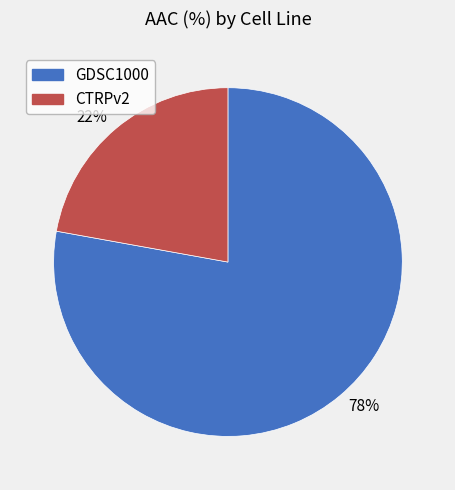

To the nearest percent, what portion does 78% represent?

78%